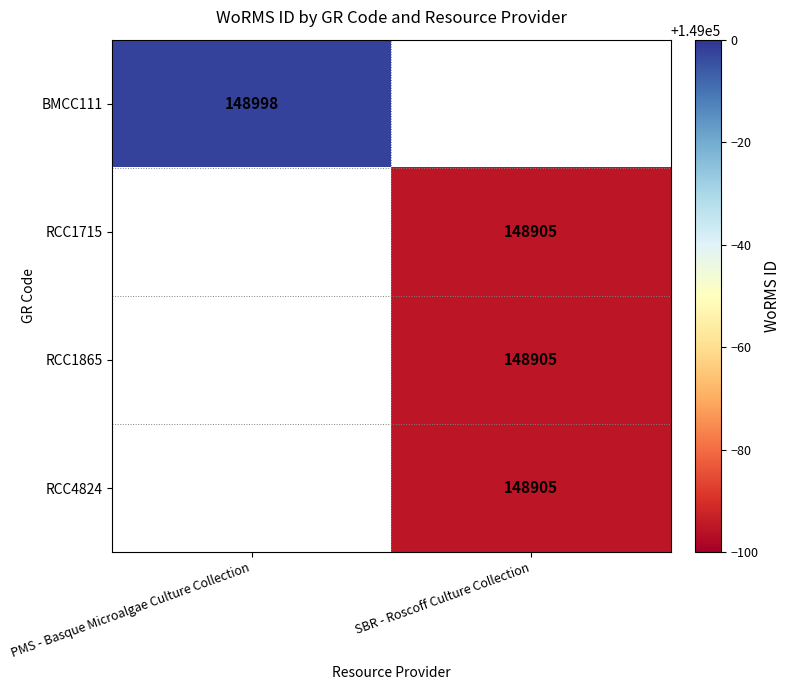

Is it true that BMCC111 equals 148998 at PMS - Basque Microalgae Culture Collection?

True